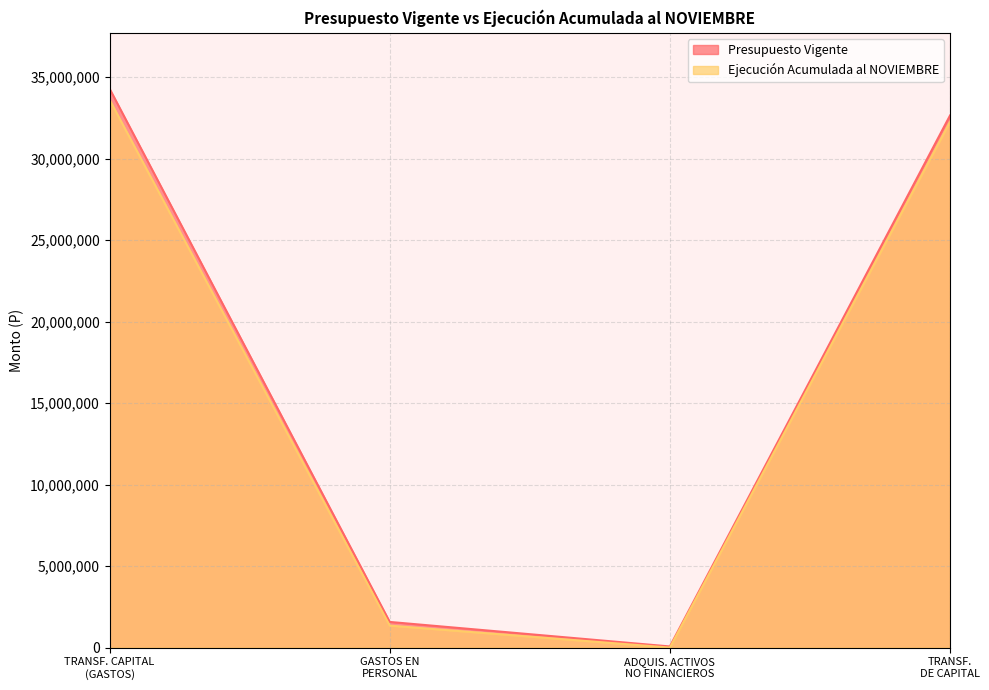

In Ejecución Acumulada al NOVIEMBRE, how many points are lower than both neighbors (excluding endpoints)?

1